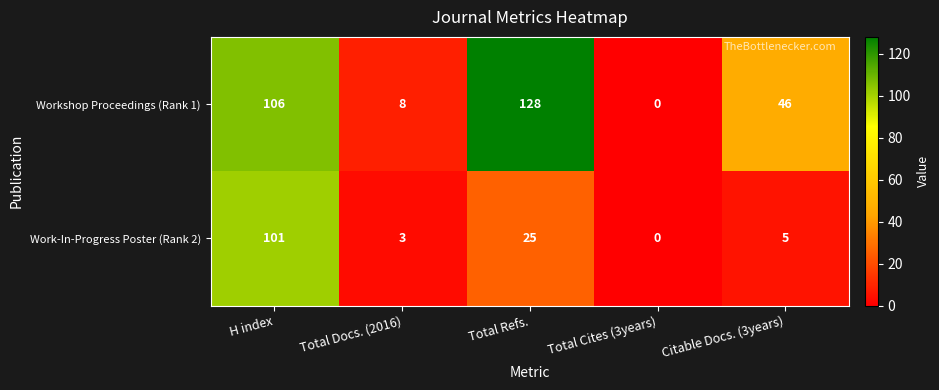

How many positive values does the Workshop Proceedings (Rank 1) series have?

4